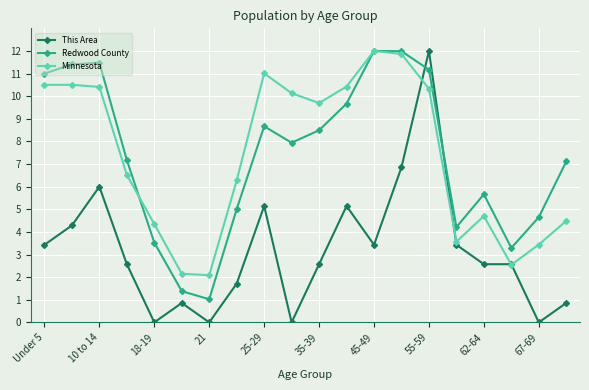

Which series has the widest spread of values?

This Area